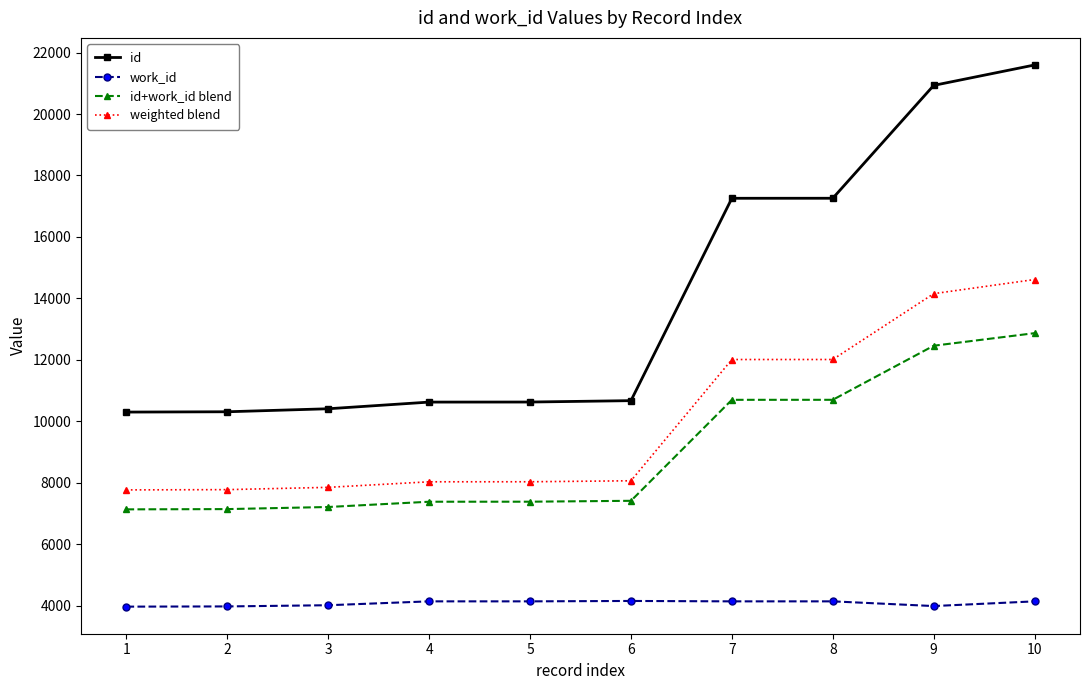

What is the spread (max minus min) of values at 9?

16950.0